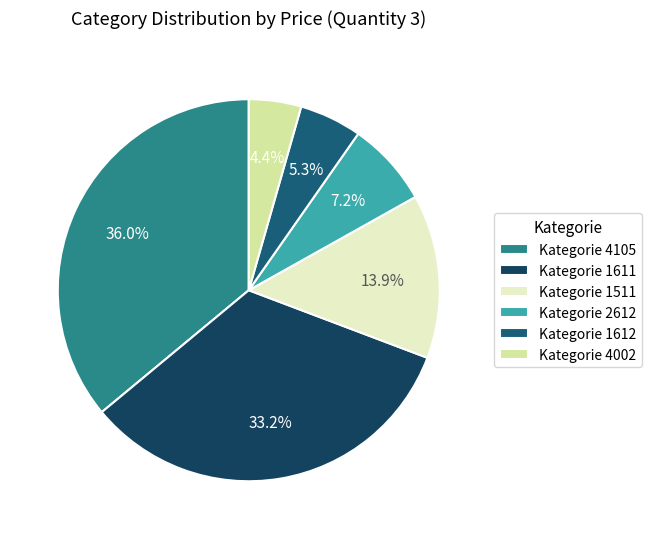

What percentage do Kategorie 2612 and Kategorie 1611 together represent?

40.4%